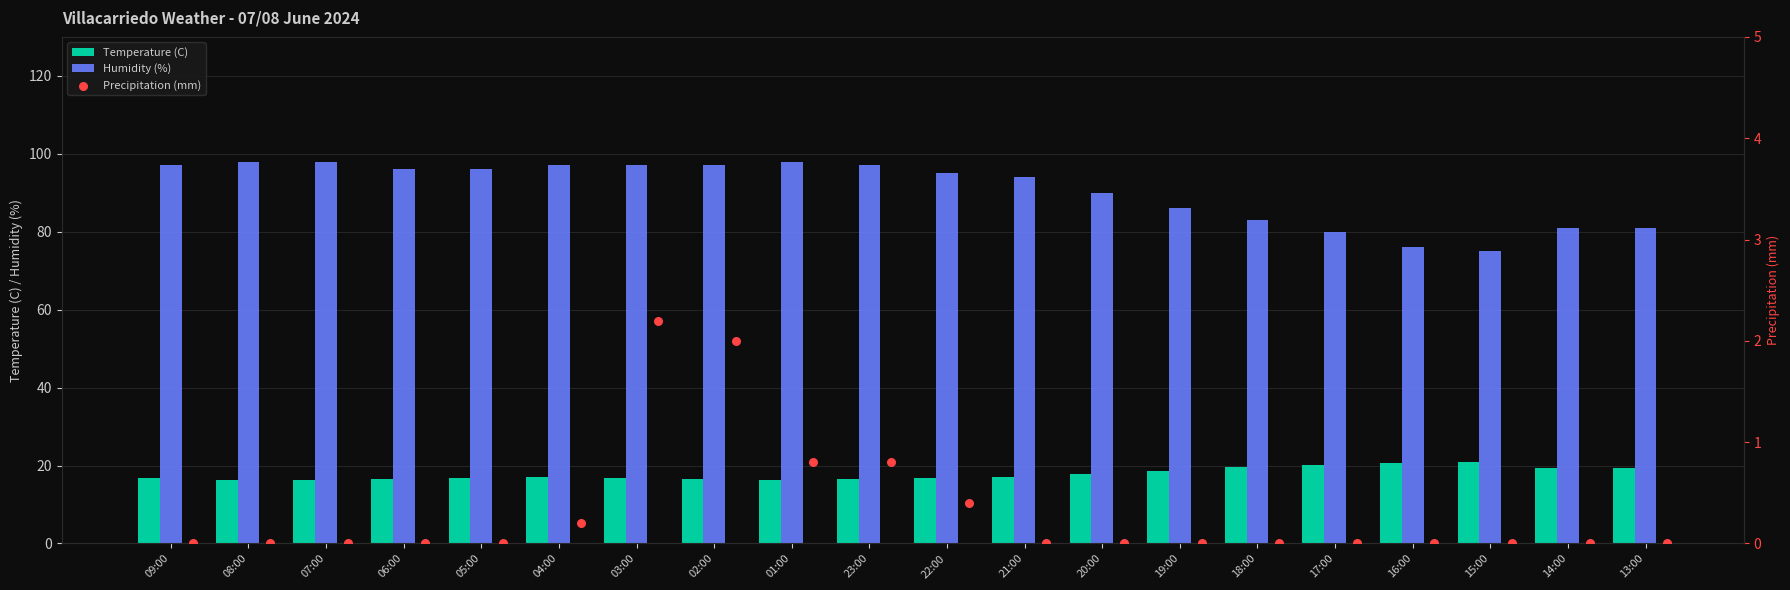

Which series reaches the maximum Y coordinate?

Humidity (%)